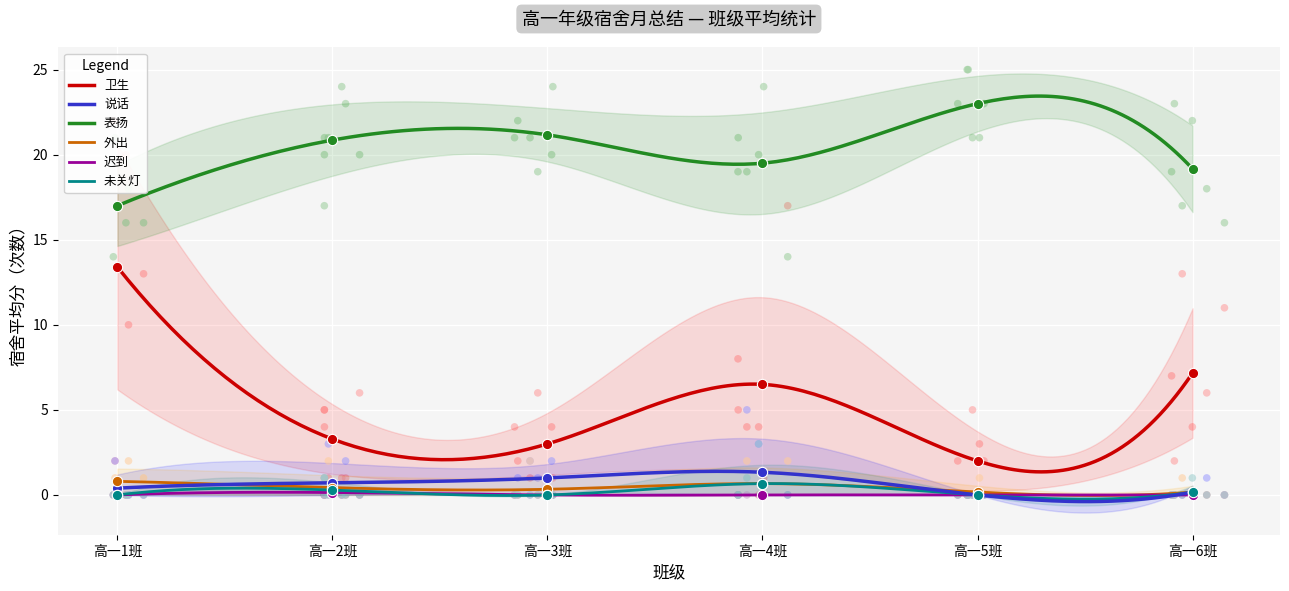

Which series has the widest spread of Y values?

卫生